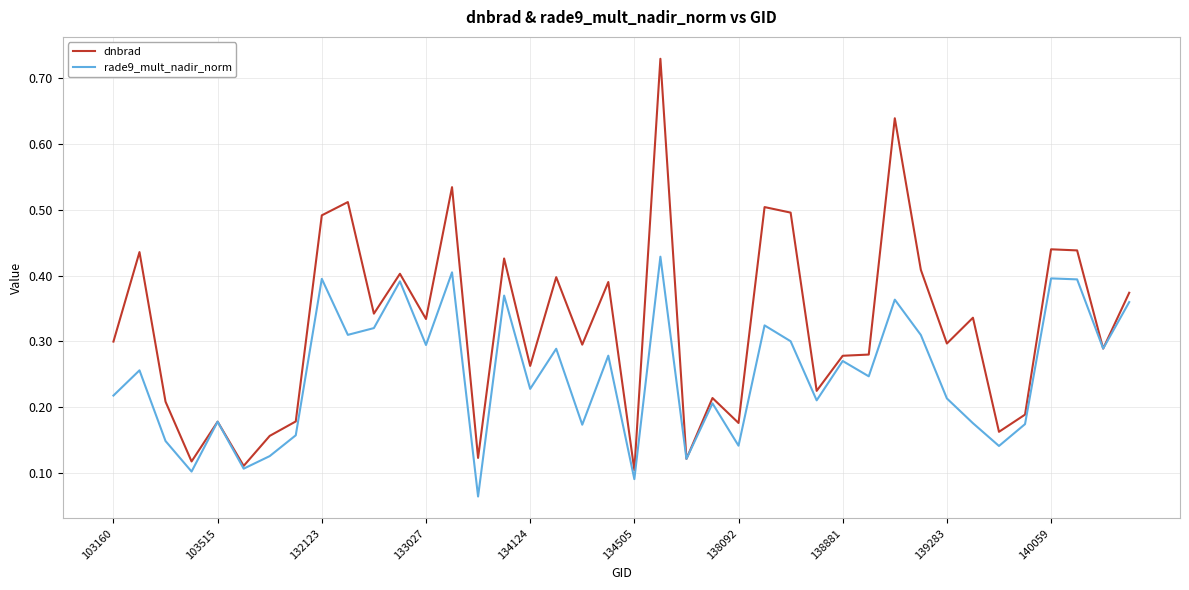

Which series has the largest total across all categories?

dnbrad